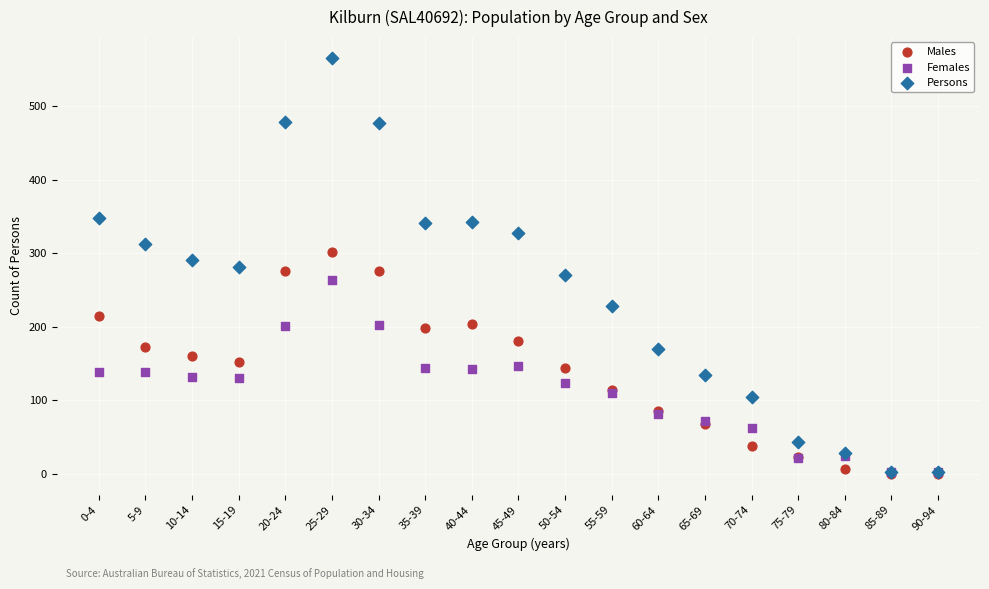

What are all the series names shown in the legend?

Males, Females, Persons